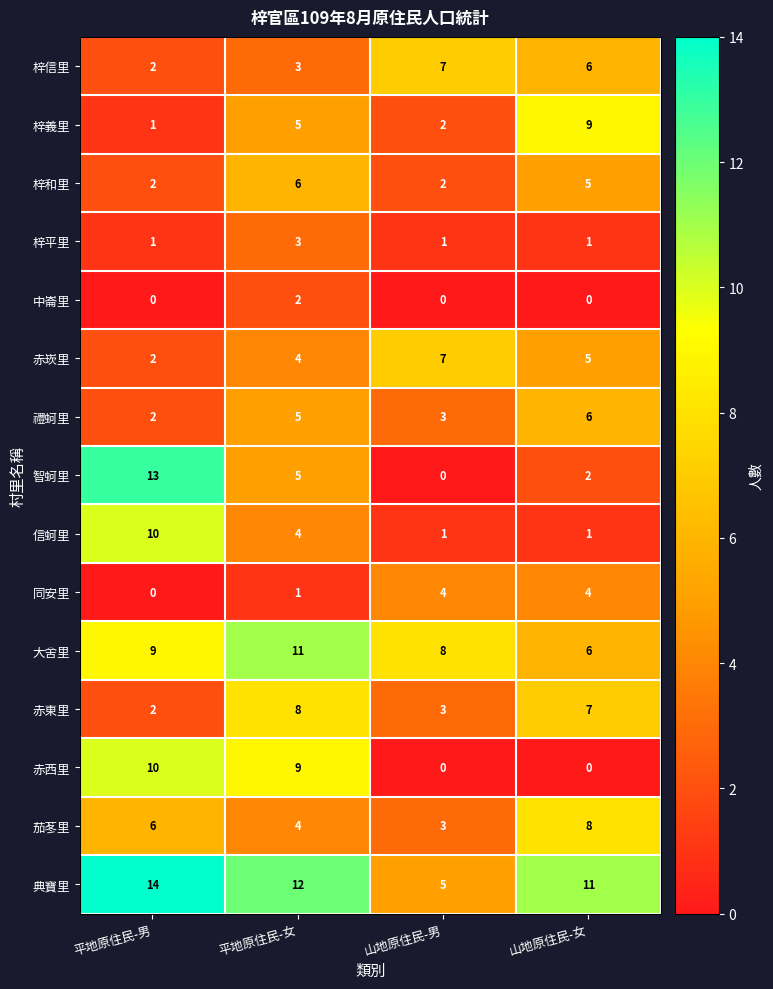

Which series has the largest total across all categories?

典寶里